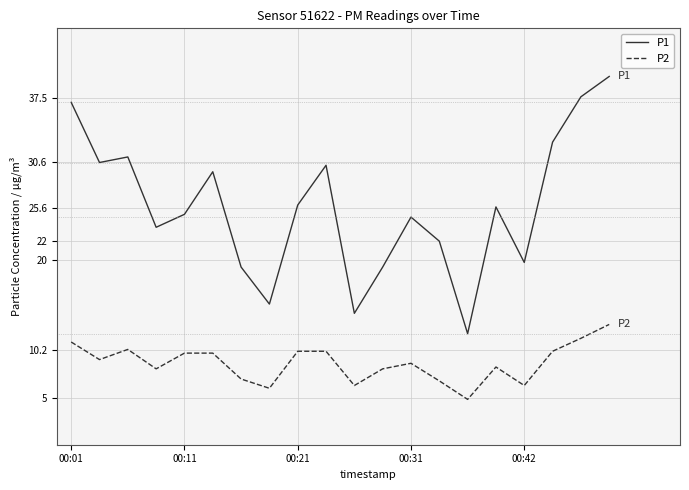

What is the sum of all P2 values?

176.6